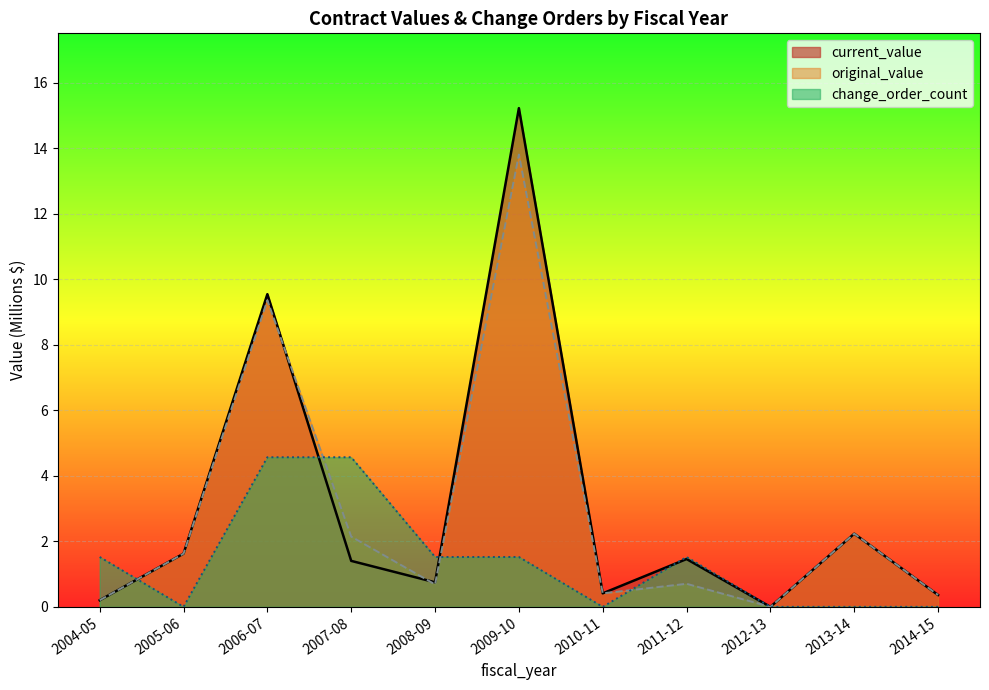

Is the value of change_order_count at 2004-05 greater than the value of current_value_M at 2013-14?

No